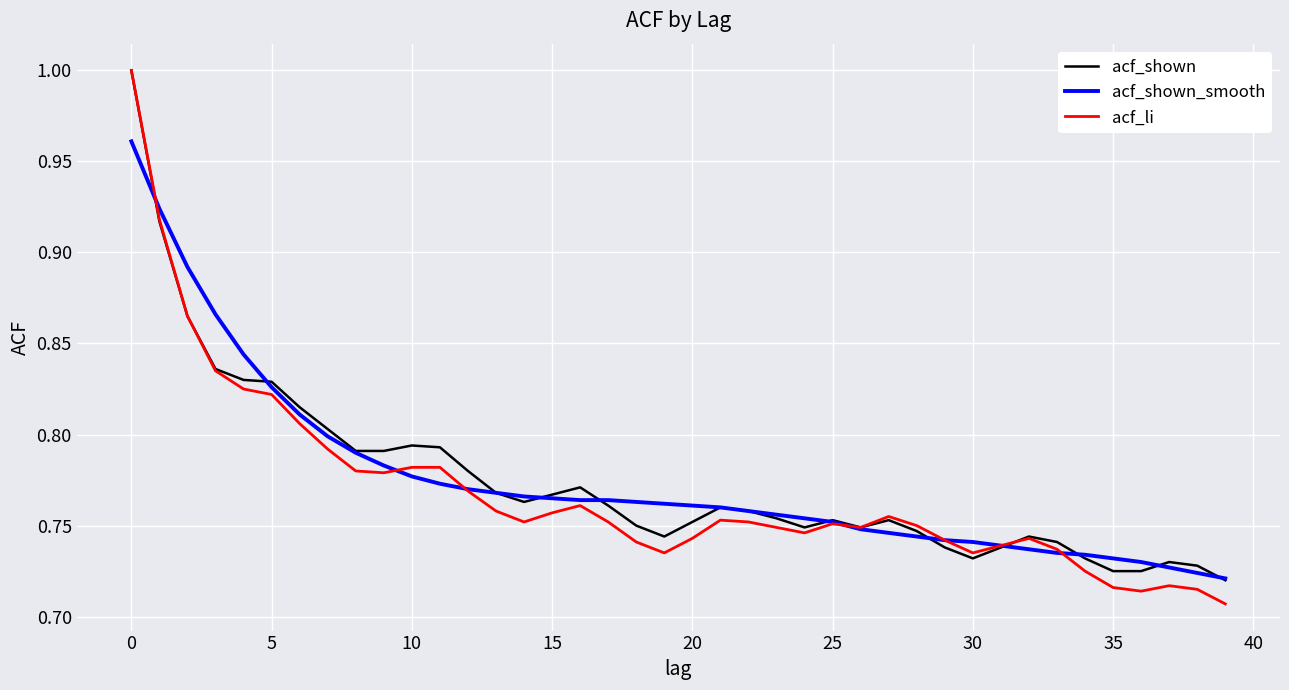

Which series has the largest range (max minus min)?

acf_li